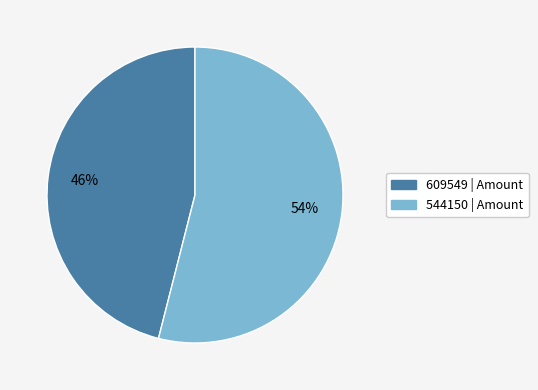

Count the number of slices in the pie.

2